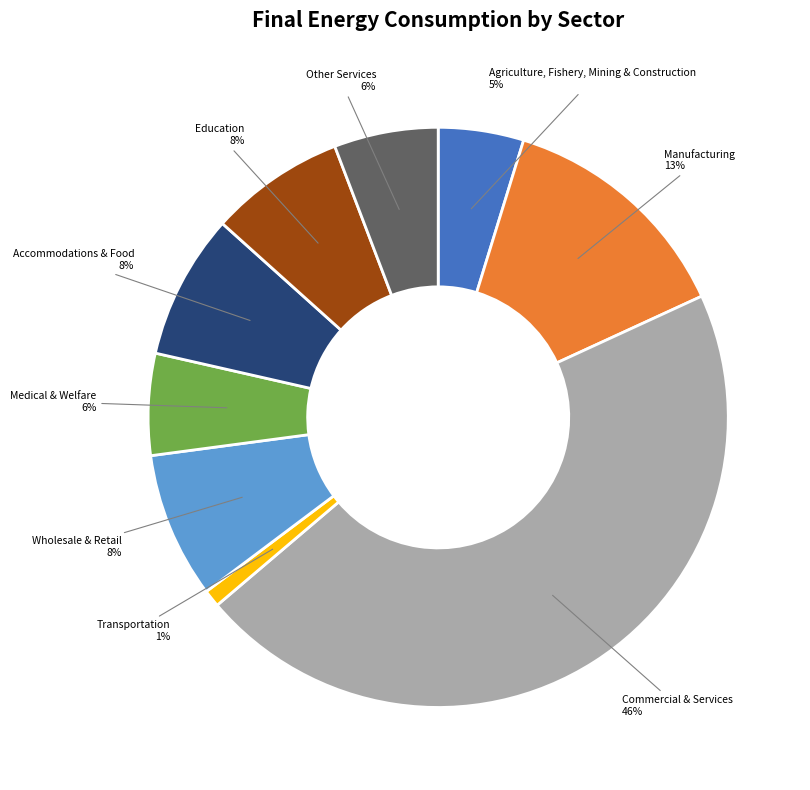

What percentage is the Agriculture, Fishery, Mining & Construction slice, to the nearest percent?

5%